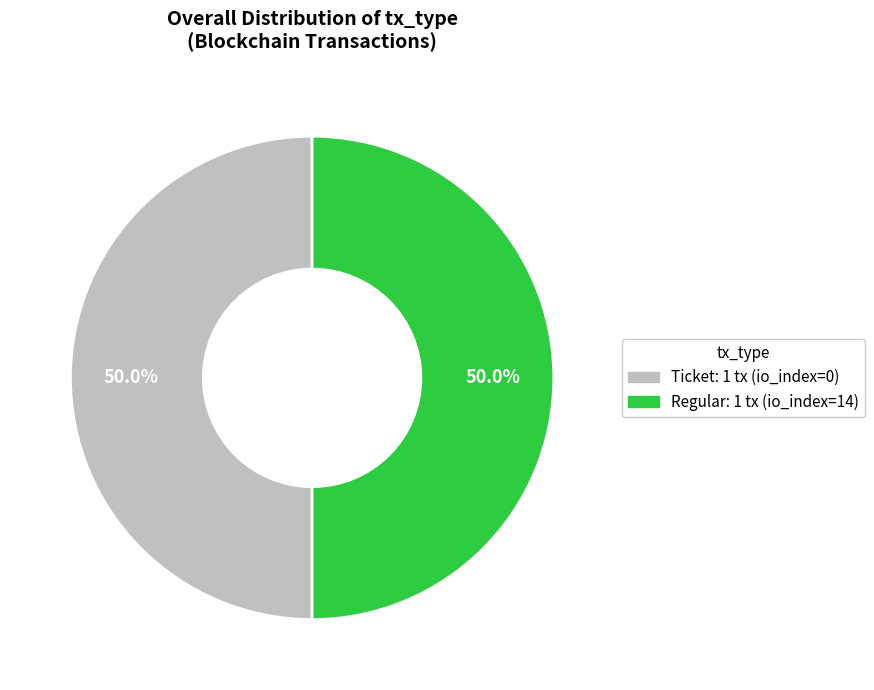

To the nearest percent, what is the average slice percentage?

50%